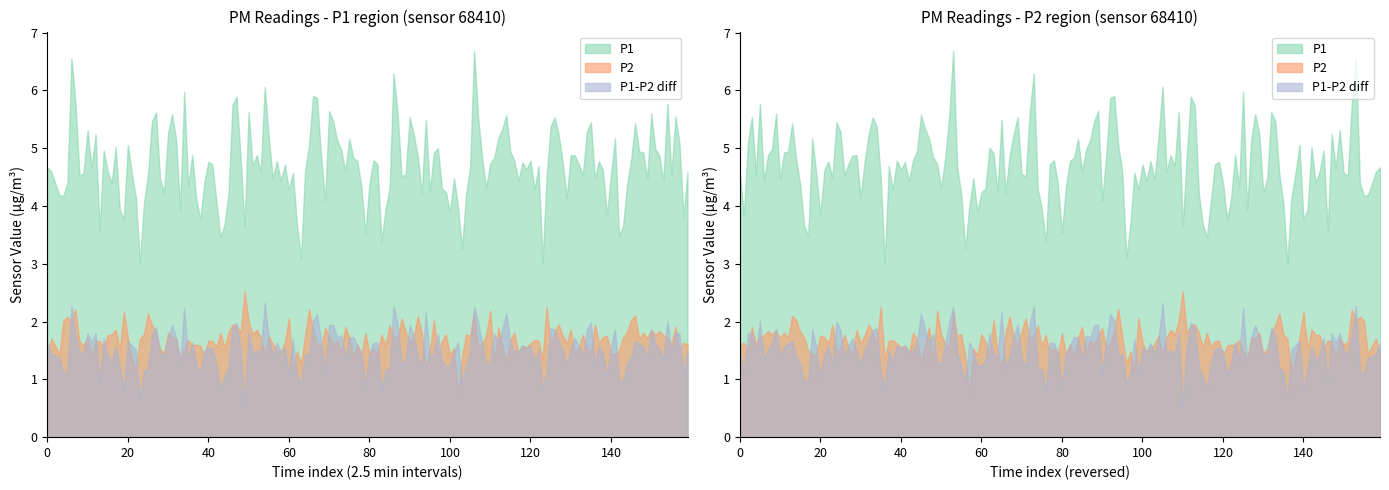

True or false: P2 and P1 cross at least once.

False